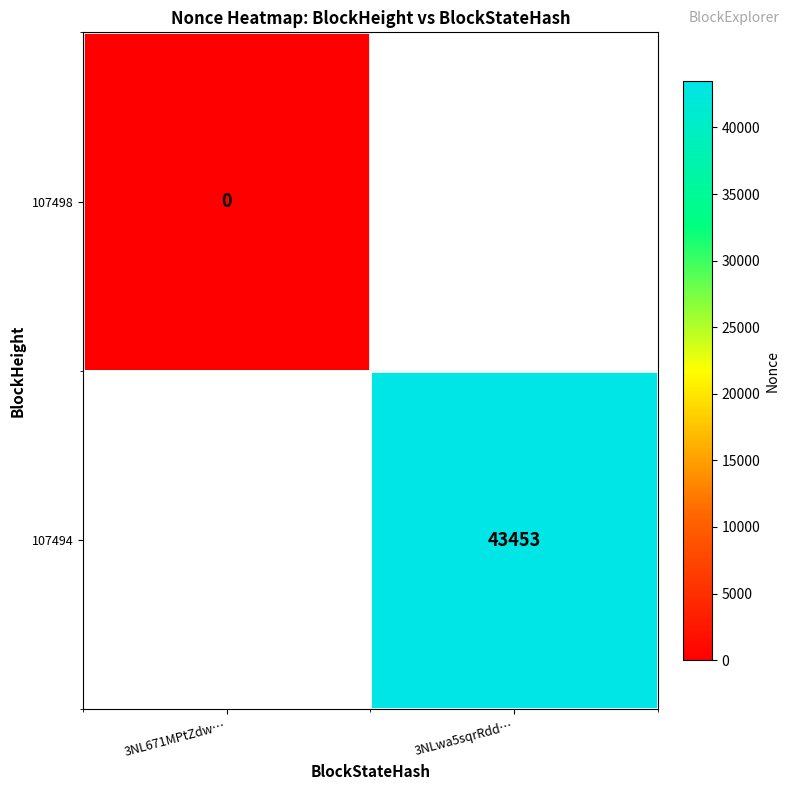

The value of 107494 at 3NLwa5sqrRdd… is 66690. True or false?

False